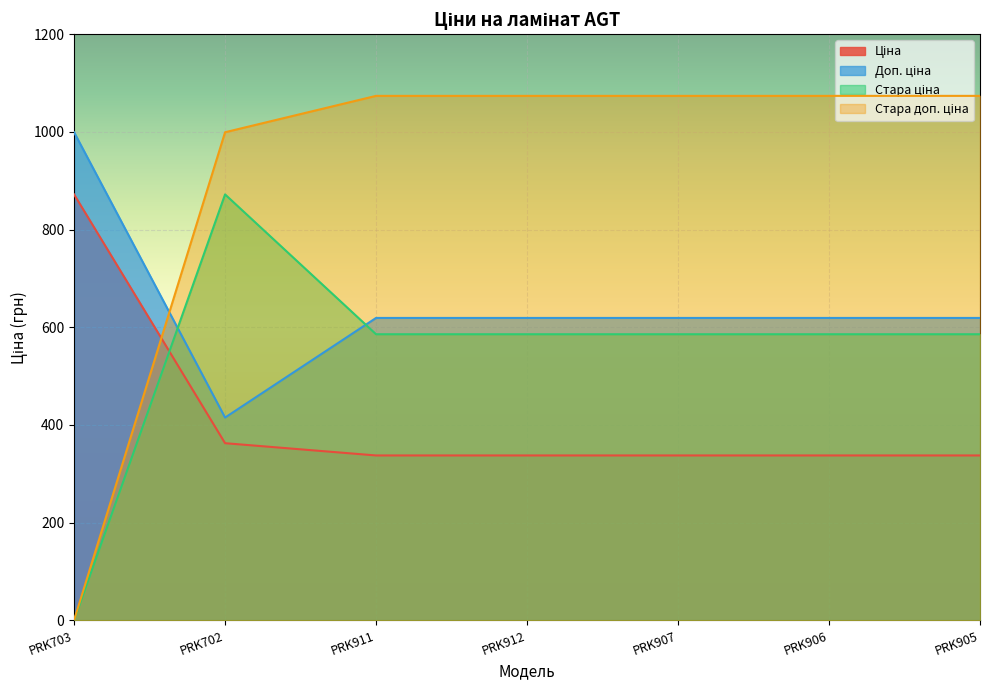

Reading left to right, list all the values displayed in this chart.

Ціна: 872.0	362.5	337.4	337.4	337.4	337.4	337.4
Доп. ціна: 999.3	415.0	619.0	619.0	619.0	619.0	619.0
Стара ціна: 0.0	872.0	585.6	585.6	585.6	585.6	585.6
Стара доп. ціна: 0.0	999.3	1073.8	1073.8	1073.8	1073.8	1073.8